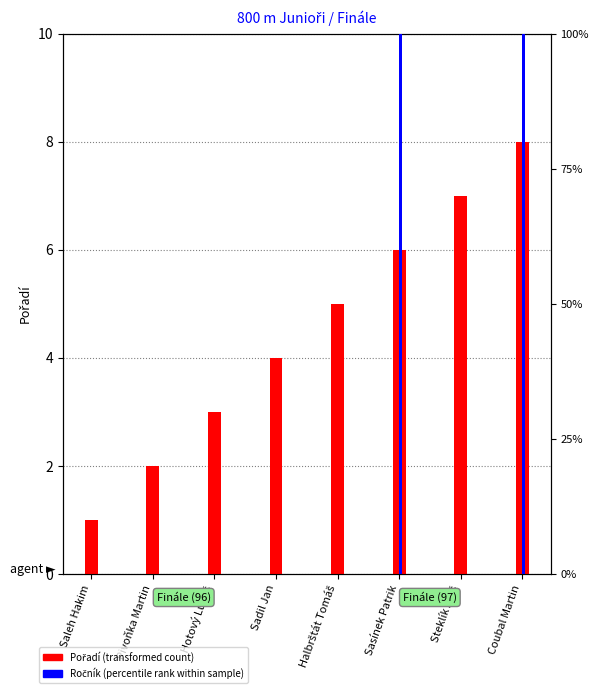

What is the difference between the second highest and minimum values in the Ročník (percentile rank within sample) series?

100